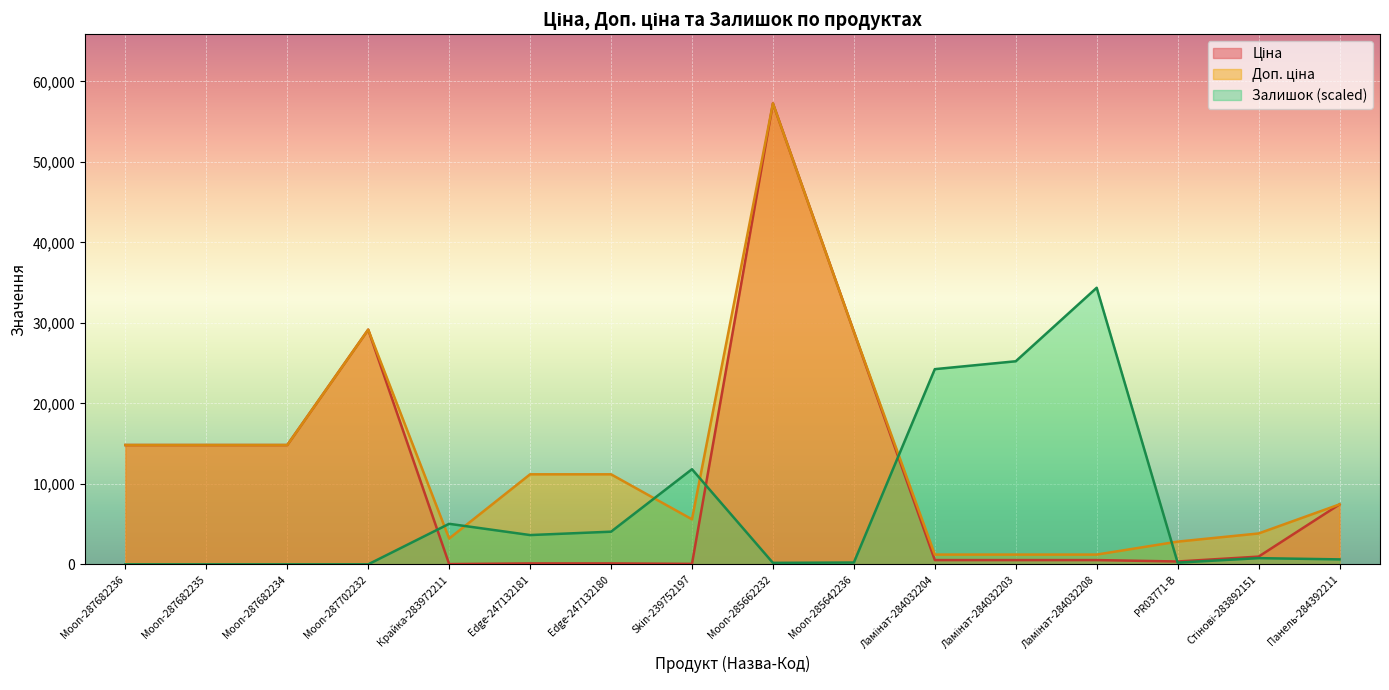

Reading left to right, what are all the values shown in this chart?

Ціна: Moon-287682236=14817.6	Moon-287682235=14817.6	Moon-287682234=14817.6	Moon-287702232=29152.3	Крайка-283972211=32.0	Edge-247132181=111.8	Edge-247132180=111.8	Skin-239752197=55.9	Moon-285662232=57258.0	Moon-285642236=28901.7	Ламінат-284032204=528.2	Ламінат-284032203=528.2	Ламінат-284032208=528.2	PR03771-B=352.6	Стінові-283892151=958.4	Панель-284392211=7444.6
Доп. ціна: Moon-287682236=14817.6	Moon-287682235=14817.6	Moon-287682234=14817.6	Moon-287702232=29152.3	Крайка-283972211=3205.0	Edge-247132181=11182.0	Edge-247132180=11182.0	Skin-239752197=5591.0	Moon-285662232=57258.0	Moon-285642236=28901.7	Ламінат-284032204=1210.7	Ламінат-284032203=1210.7	Ламінат-284032208=1210.7	PR03771-B=2821.2	Стінові-283892151=3833.8	Панель-284392211=7444.6
Залишок: Moon-287682236=0.0	Moon-287682235=0.0	Moon-287682234=0.0	Moon-287702232=0.0	Крайка-283972211=5033.7	Edge-247132181=3635.4	Edge-247132180=4054.9	Skin-239752197=11815.1	Moon-285662232=181.8	Moon-285642236=223.7	Ламінат-284032204=24245.5	Ламінат-284032203=25224.3	Ламінат-284032208=34354.8	PR03771-B=209.7	Стінові-283892151=769.0	Панель-284392211=615.2